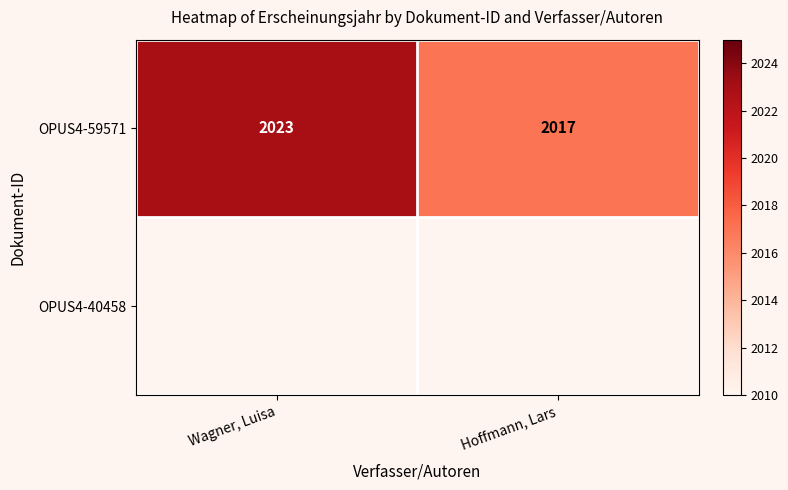

True or false: OPUS4-59571 has a value of 2017 at Hoffmann, Lars.

True